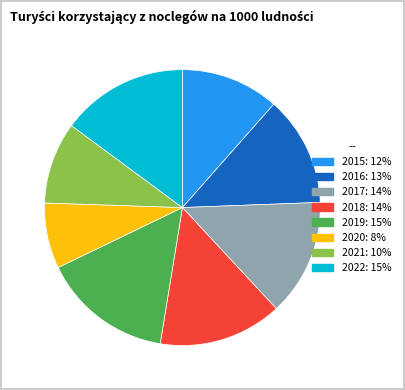

The 2018: 14% slice represents 14% of the pie. True or false?

True